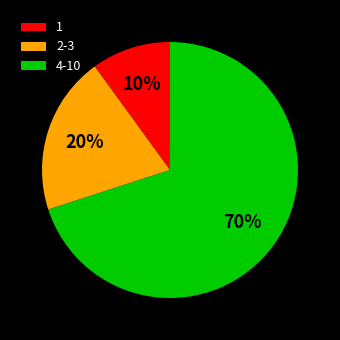

Combined, do 4-10 and 1 account for over 50%?

Yes